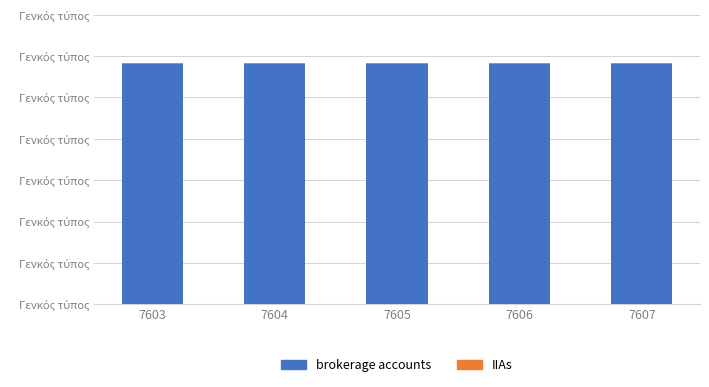

Which series has the widest spread of values?

IIAs